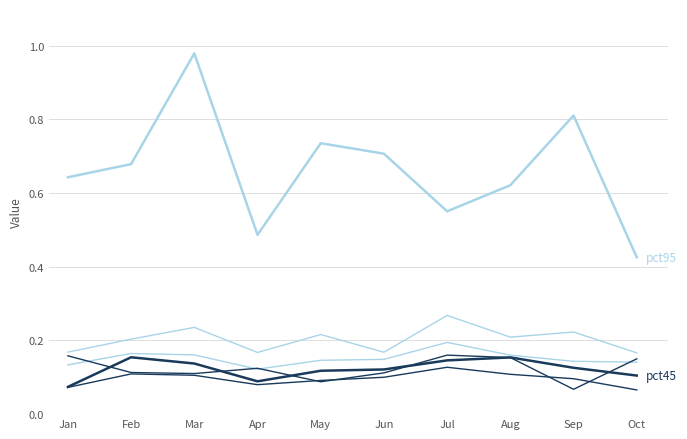

How many lines are shown in the chart?

6